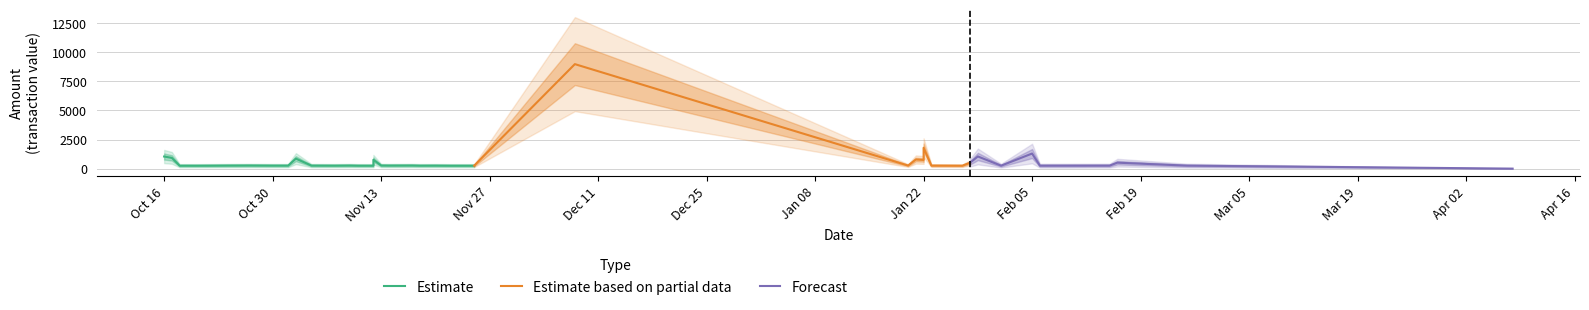

At how many categories does at least one series exceed 2664?

1